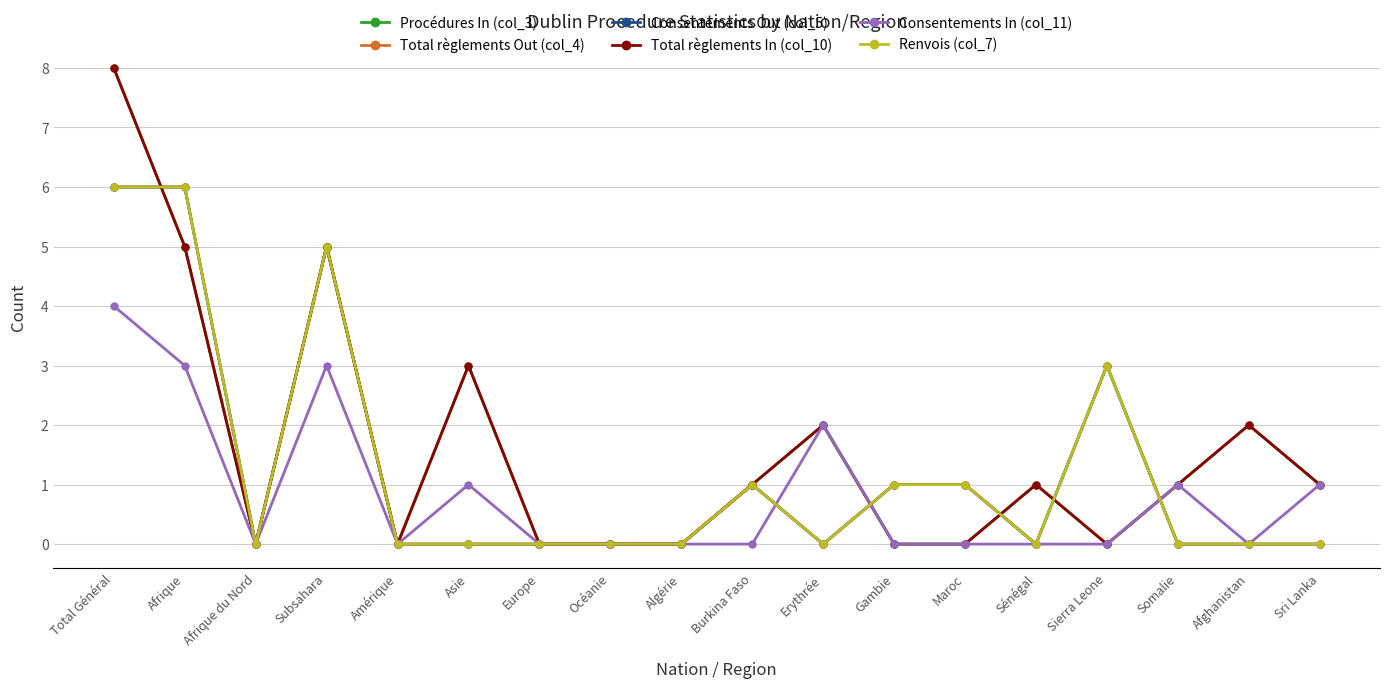

Which series has the largest total across all categories?

Procédures In (col_3)